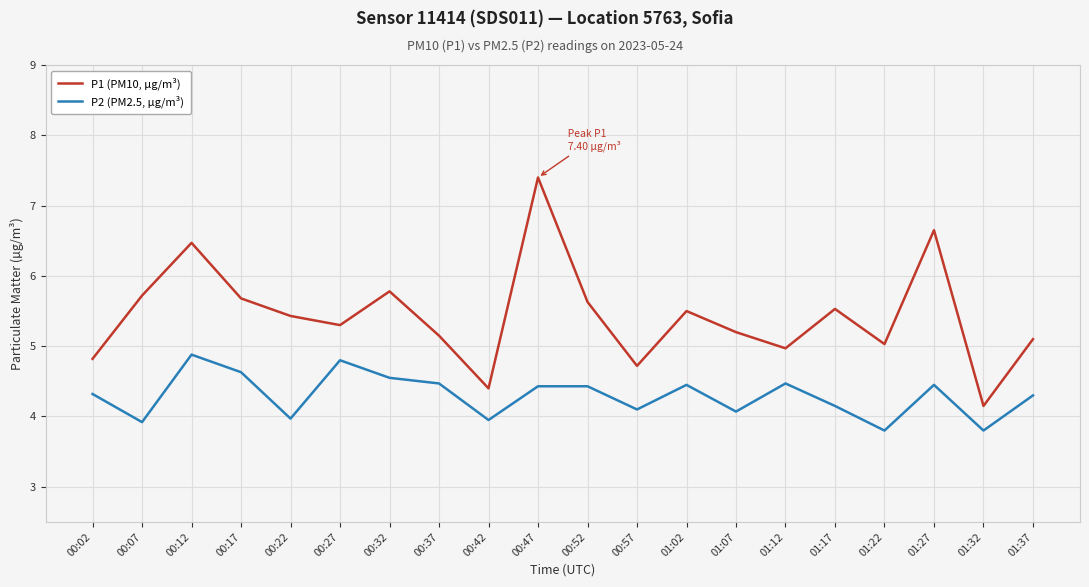

At how many categories does at least one series exceed 5?

15